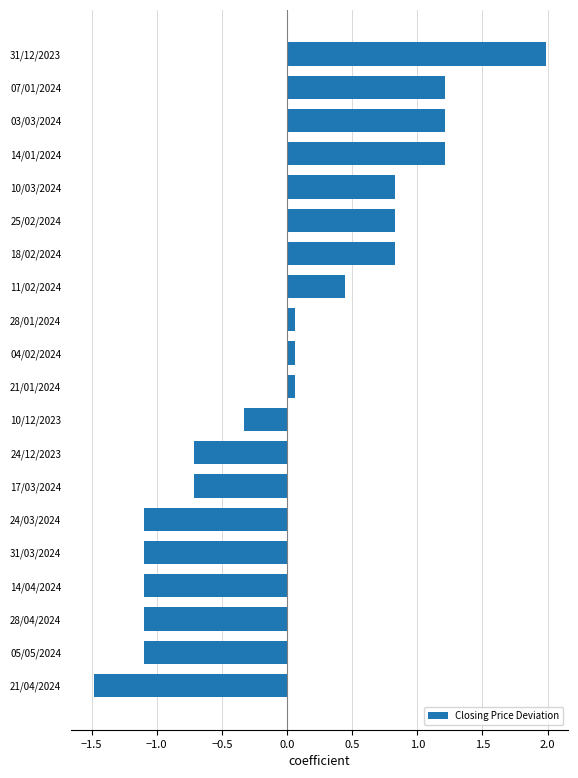

How many distinct data groups are displayed?

1